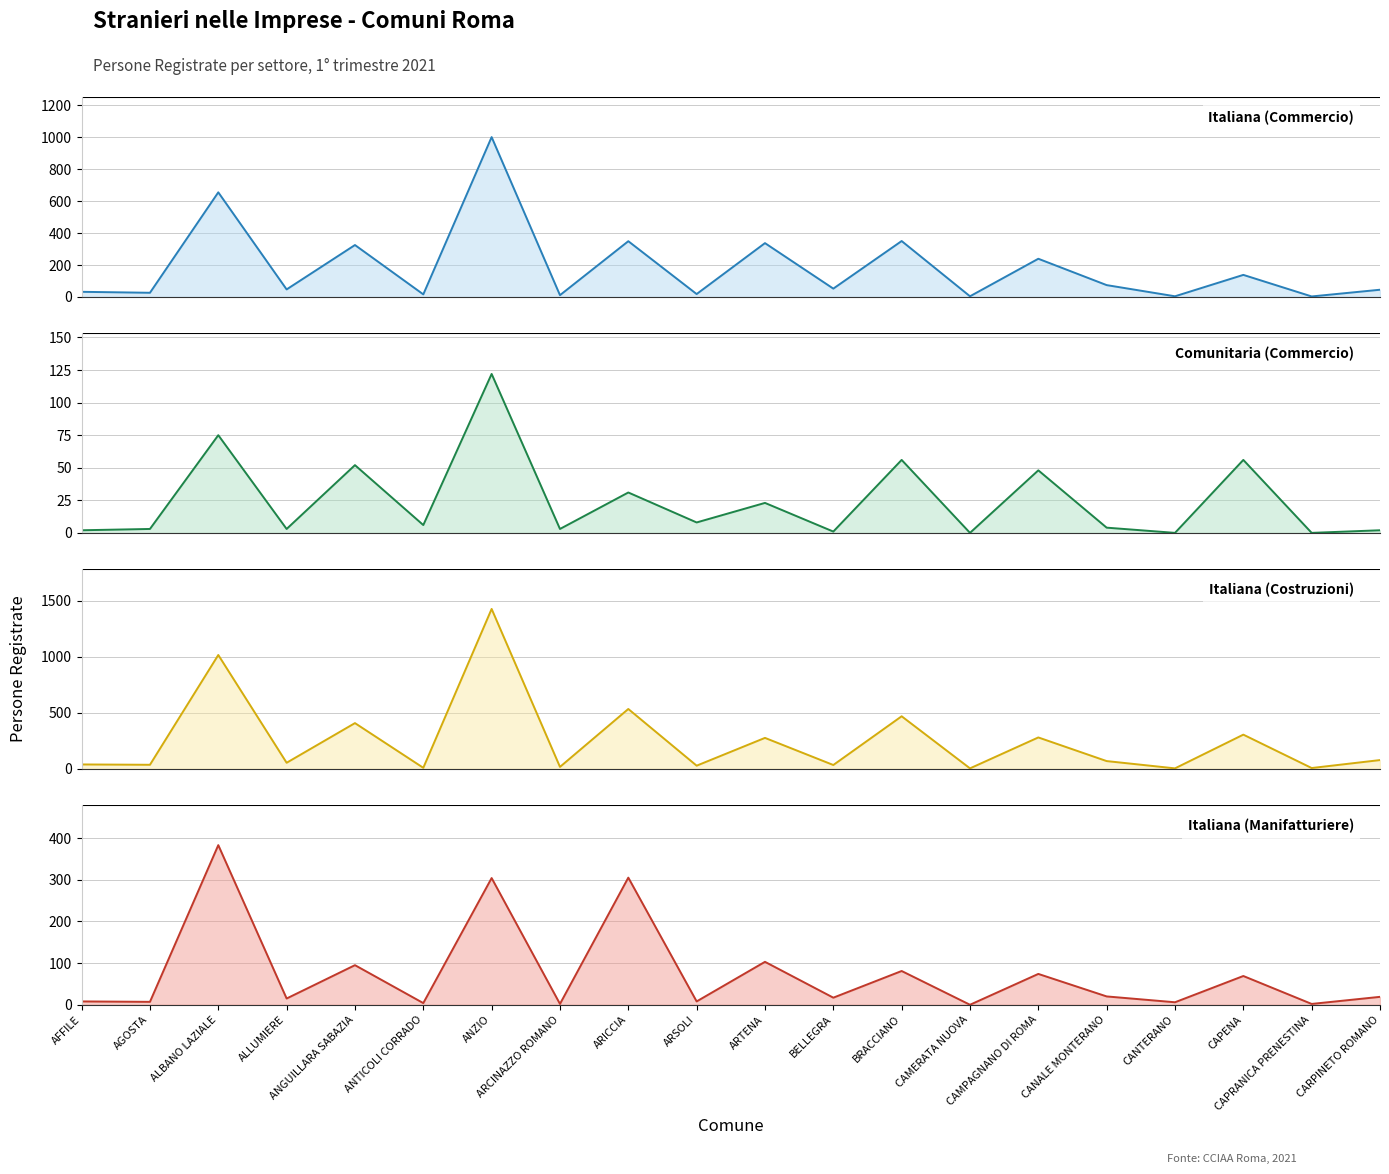

How many positive values does the Italiana (Manifatturiere) series have?

19